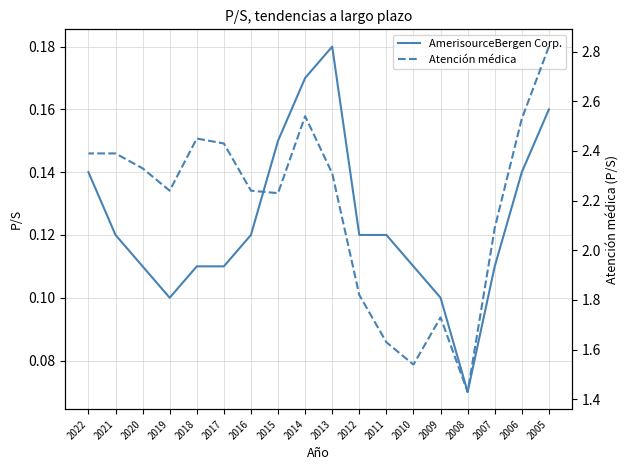

Which has a higher value, 2010 or 2014?

2014